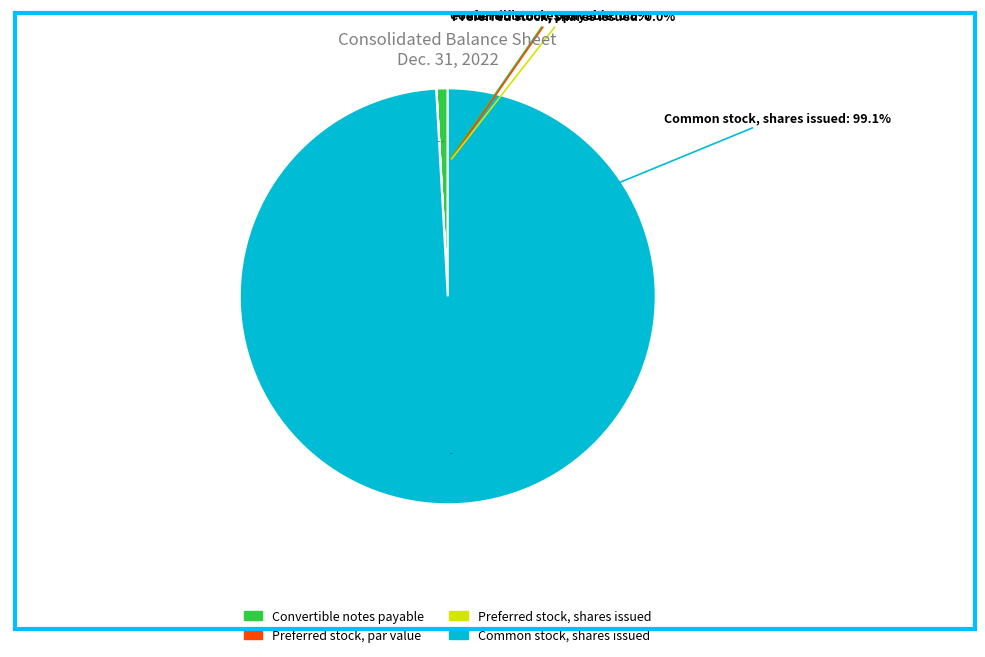

Rank the categories by value from lowest to highest.

Preferred stock, par value, Preferred stock, shares issued, Convertible notes payable, Common stock, shares issued